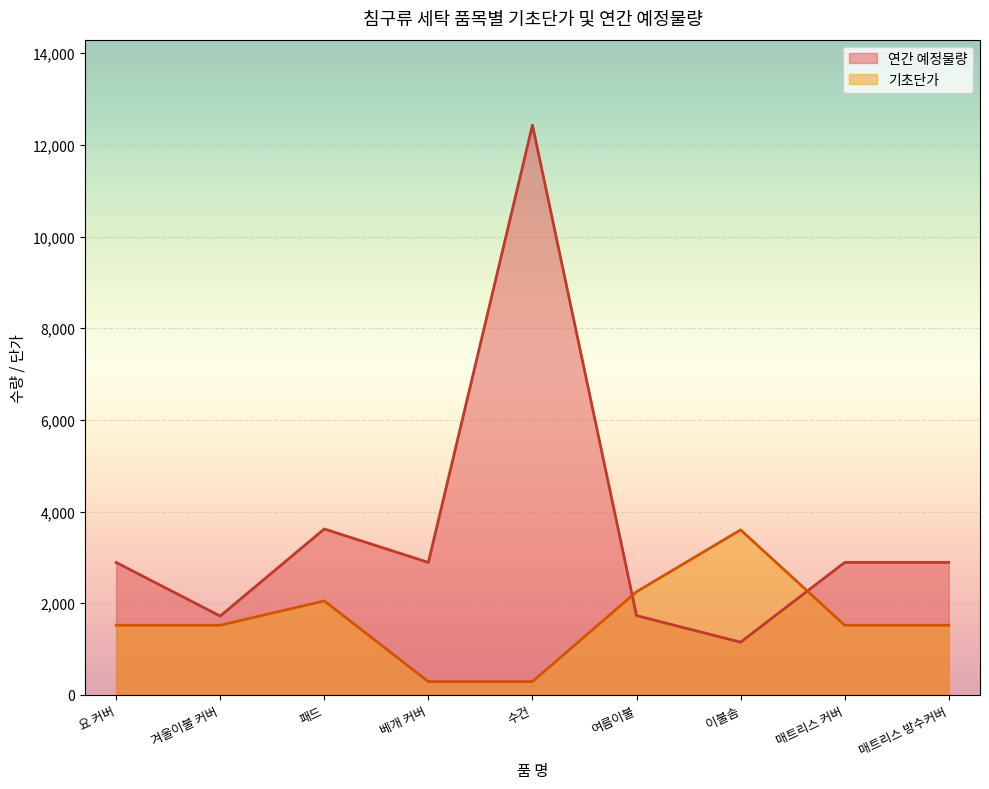

What is the sum of all 연간 예정물량 values?

32210